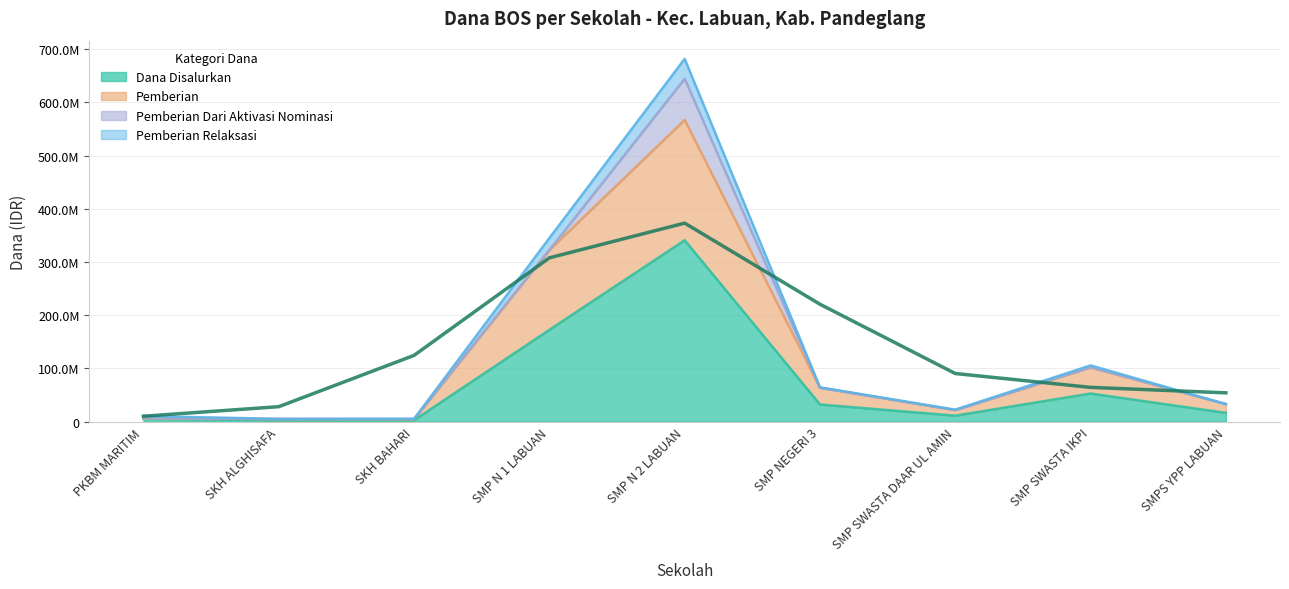

Where does the Dana Disalurkan series first go above 16500000?

SMP N 1 LABUAN